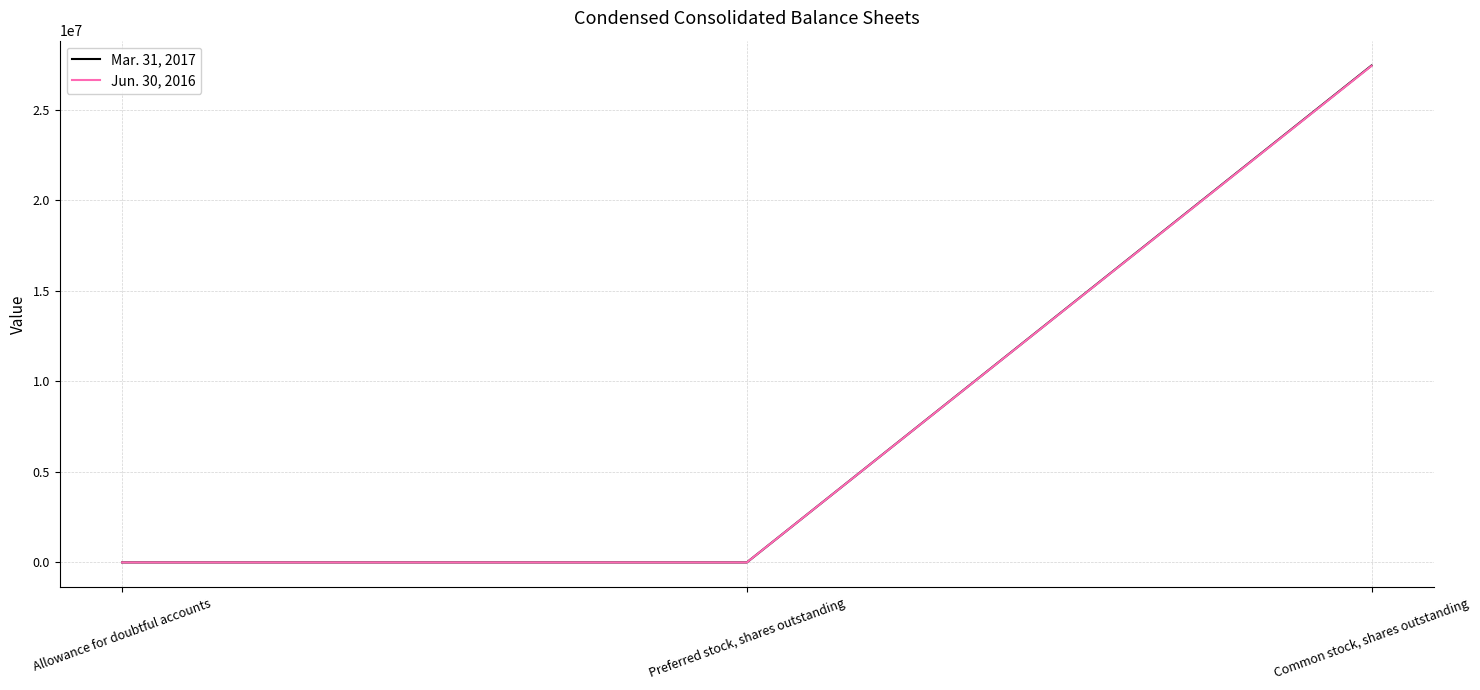

At which label does Jun. 30, 2016 reach its peak?

Common stock, shares outstanding